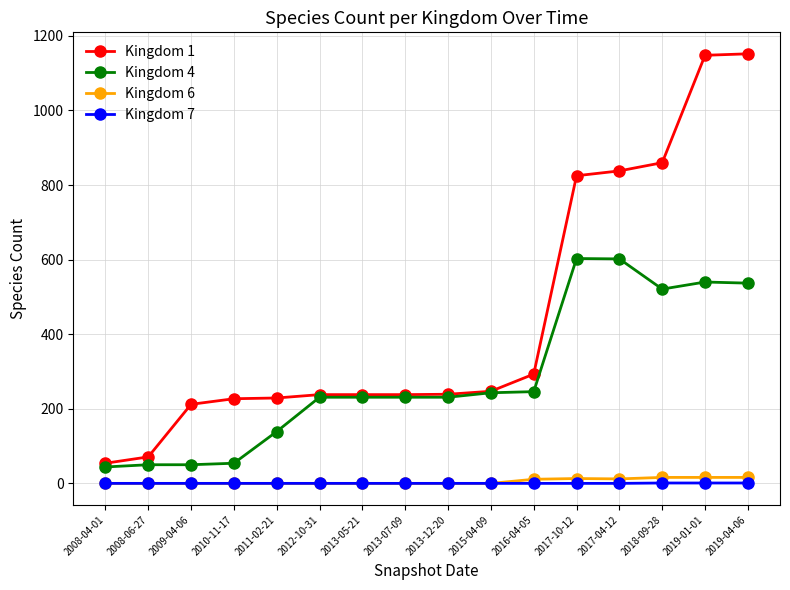

What is the greatest value displayed?

1152